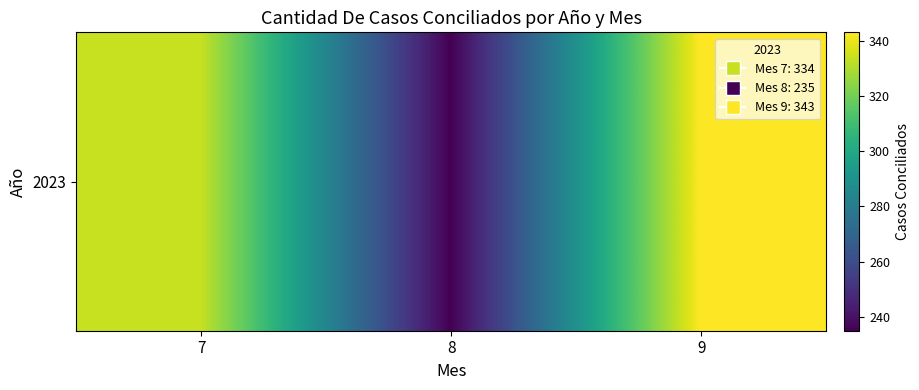

The value at 7 is 334. True or false?

True